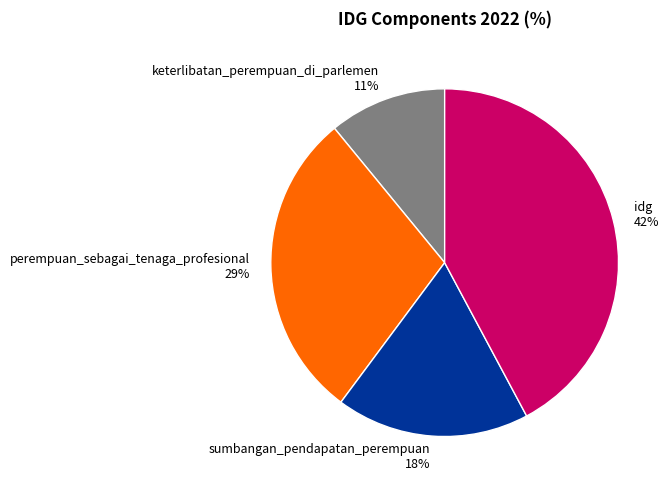

Is there any slice that represents more than half of the pie?

No